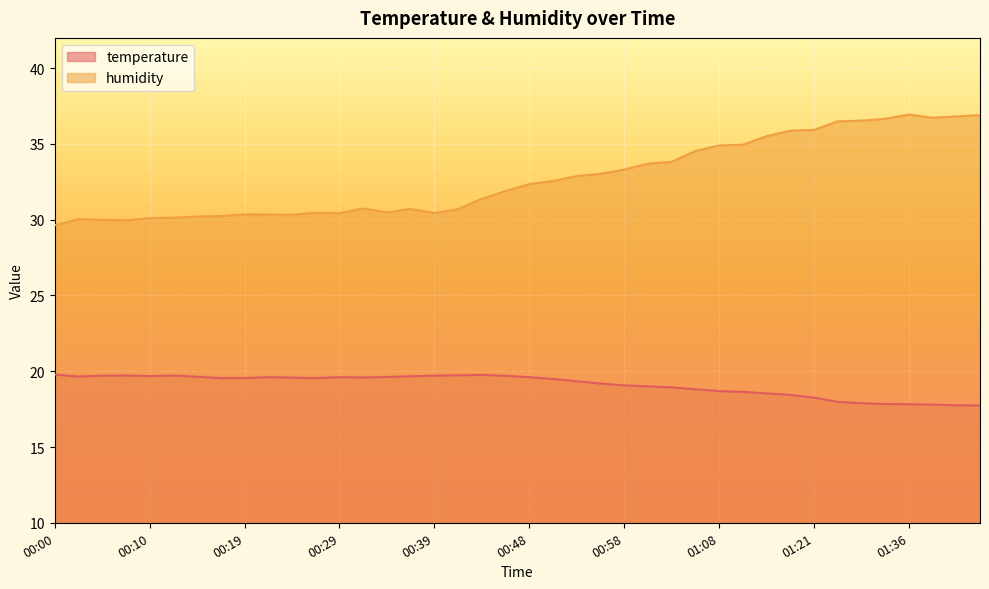

What is the label of the 18th point from the left?

00:41